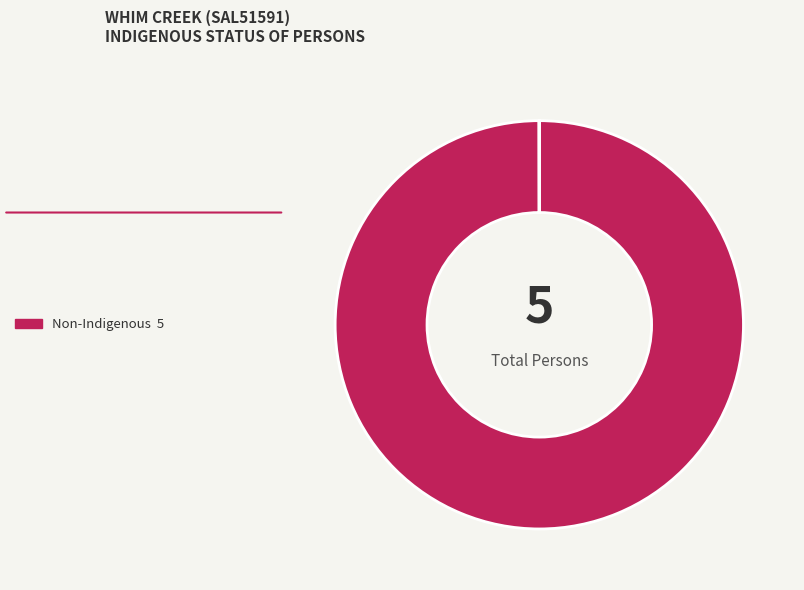

Is there any slice that represents more than half of the pie?

Yes